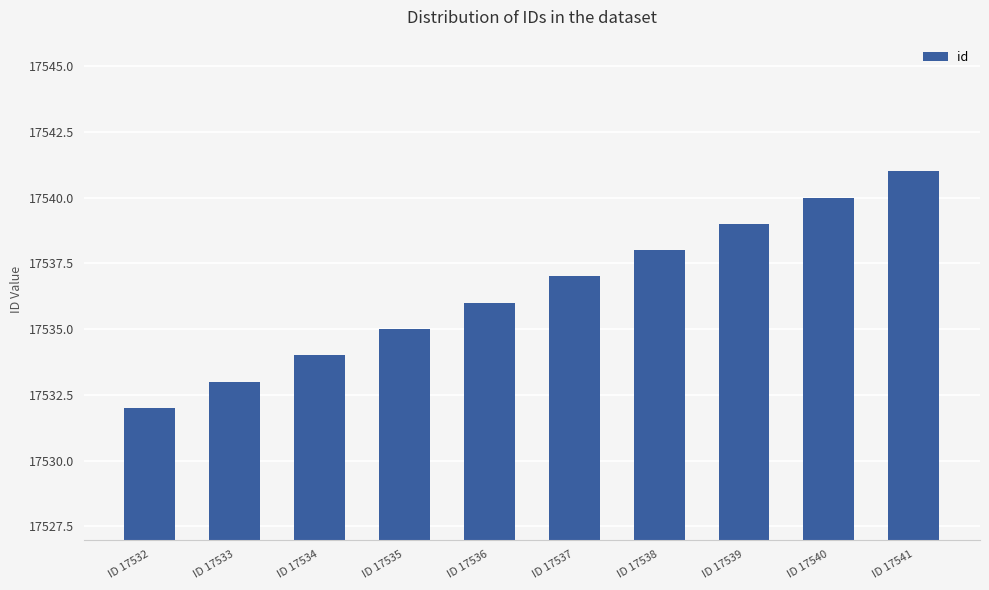

At which category does the chart reach its peak across all series?

ID 17541